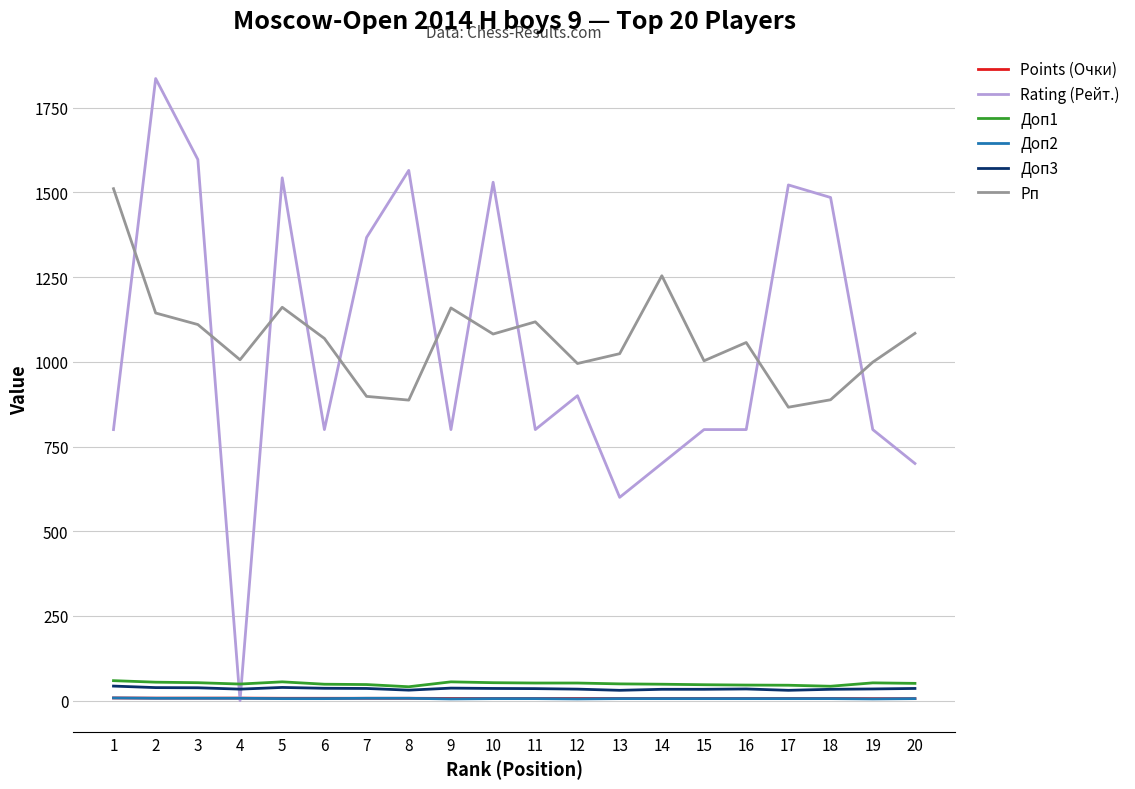

Which series changed the most between 1 and 14?

Рп